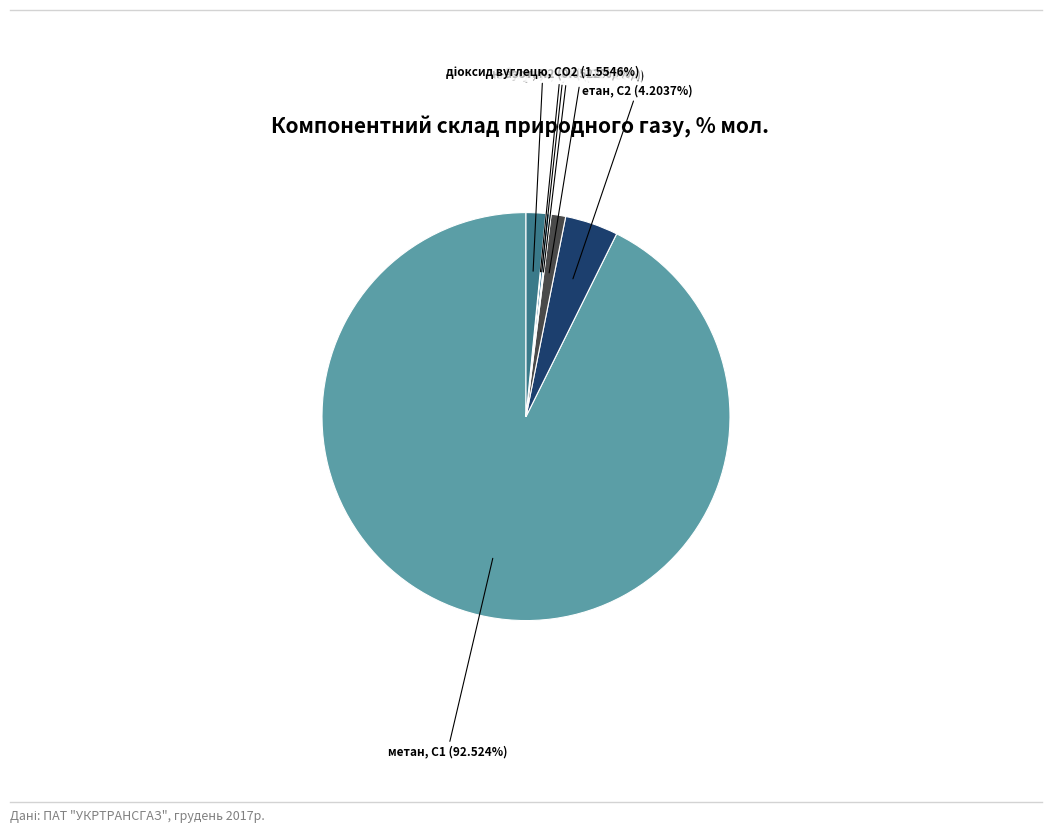

What is the change in value from ізо-бутан, і-С4 to азот, N2?

-0.1